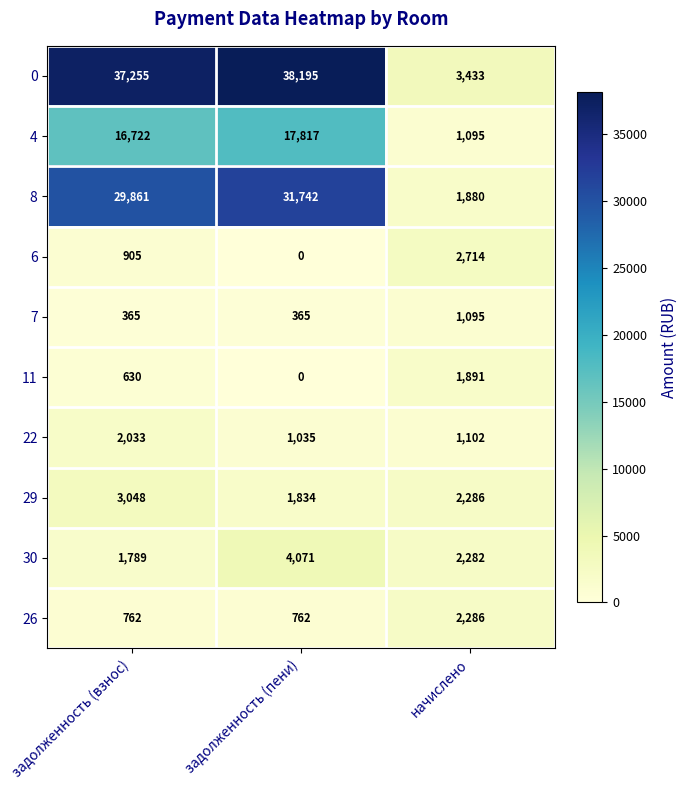

How many categories are shown in the chart?

3